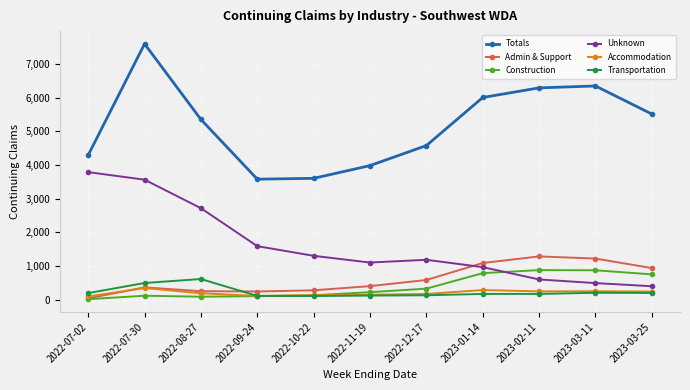

What position from the left is 2023-01-14?

8